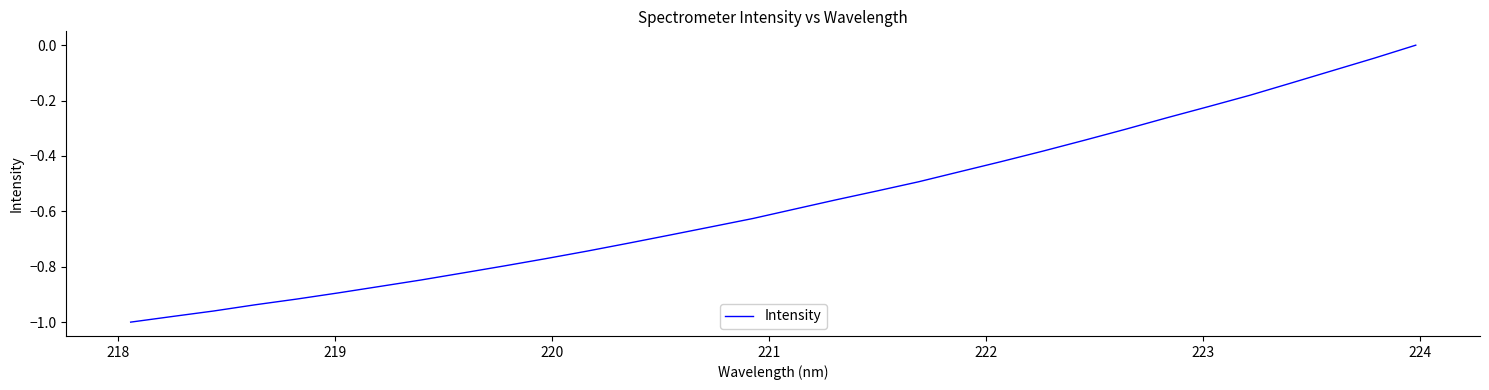

What is the difference between the maximum and minimum values?

1.0